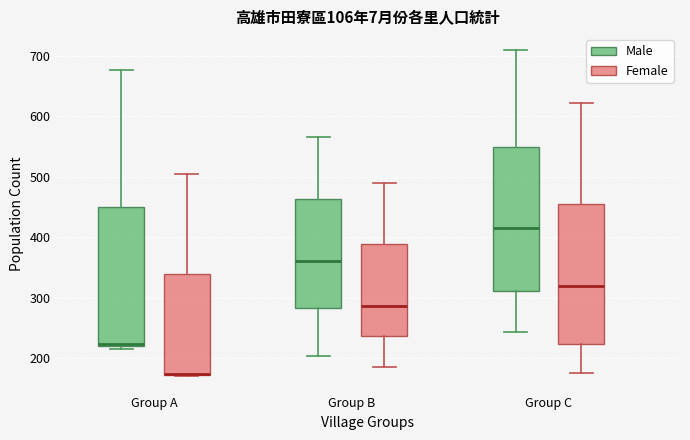

Reading left to right, transcribe this box plot: for each box, give where its median line is, the range the box spans, and where its two whiskers end, as read against the y-axis. The values are not printed on the chart, so give them approximately, as read against the axis.

Group A (Male): median 220 (just above the box's lower edge), box 220 to 450, whiskers 220 (just below the box's lower edge) to 680
Group A (Female): median 170 (drawn on the box's lower edge), box 170 to 340, whiskers 170 to 500
Group B (Male): median 360, box 280 to 460, whiskers 200 to 570
Group B (Female): median 290, box 240 to 390, whiskers 190 to 490
Group C (Male): median 410, box 310 to 550, whiskers 240 to 710
Group C (Female): median 320, box 220 to 460, whiskers 180 to 620